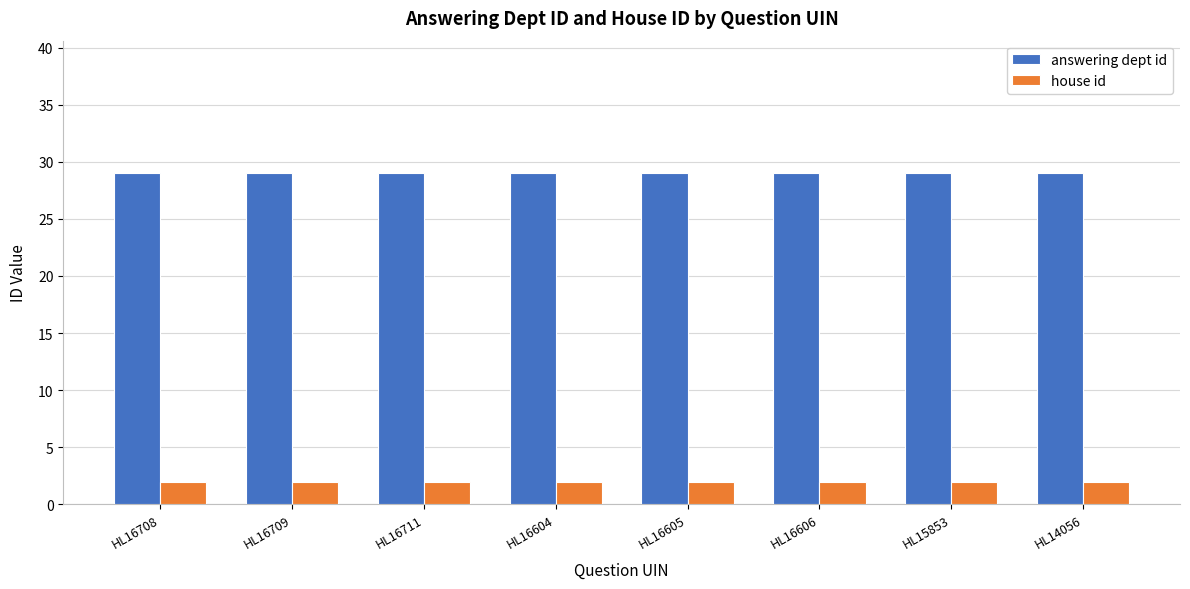

Which series has the largest total across all categories?

answering dept id